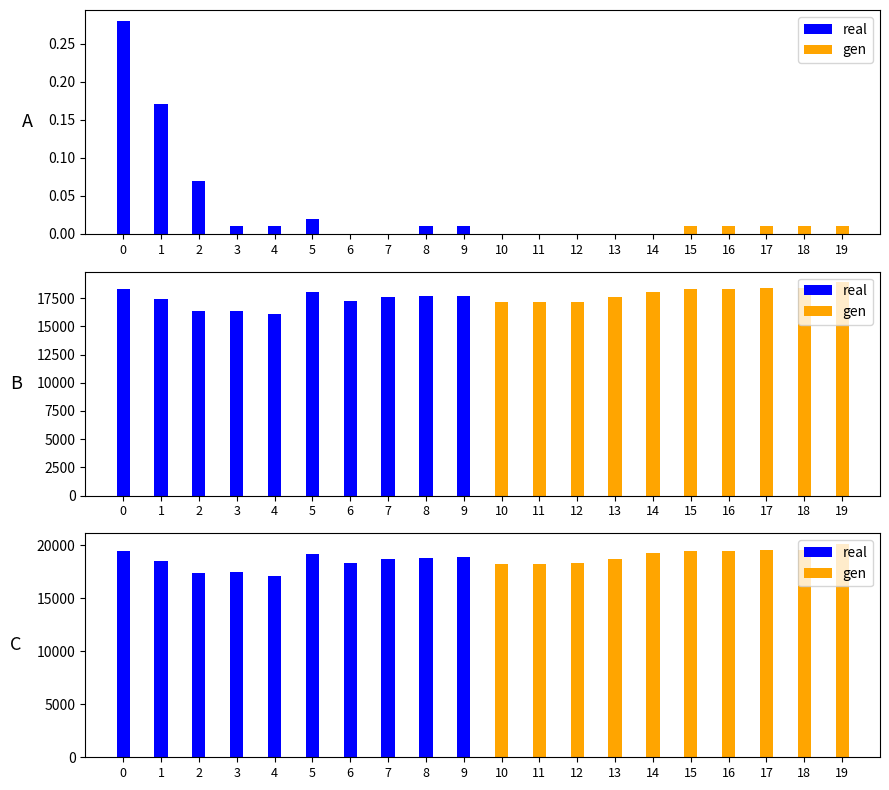

What is the difference between the gen values at 19 and 16?

670.1